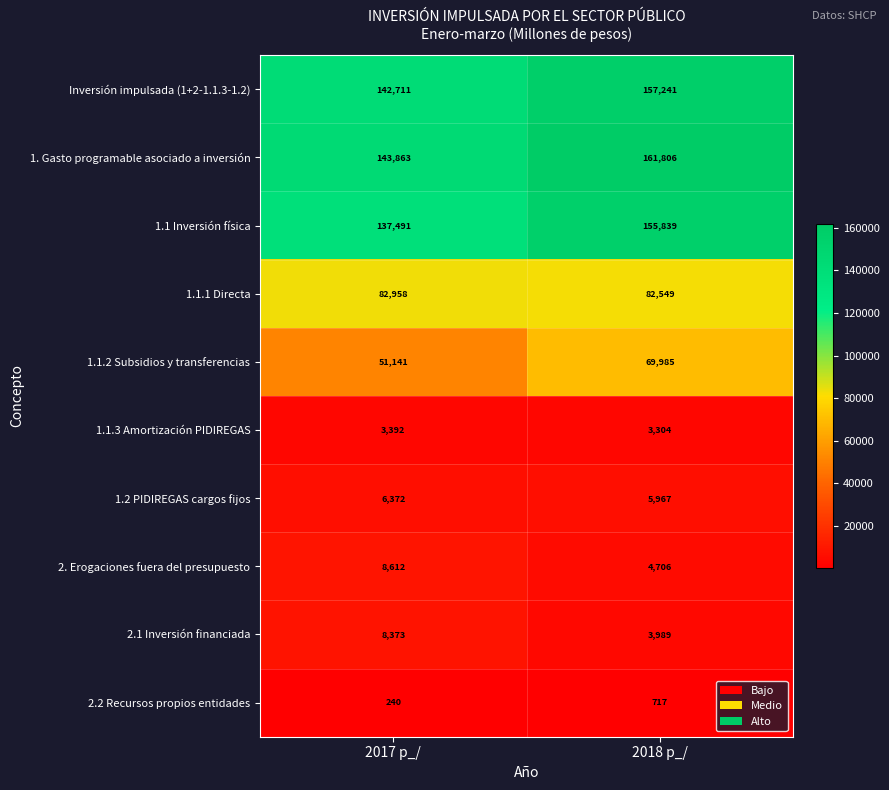

Is it true that 1.1 Inversión física equals 155839 at 2018 p_/?

True